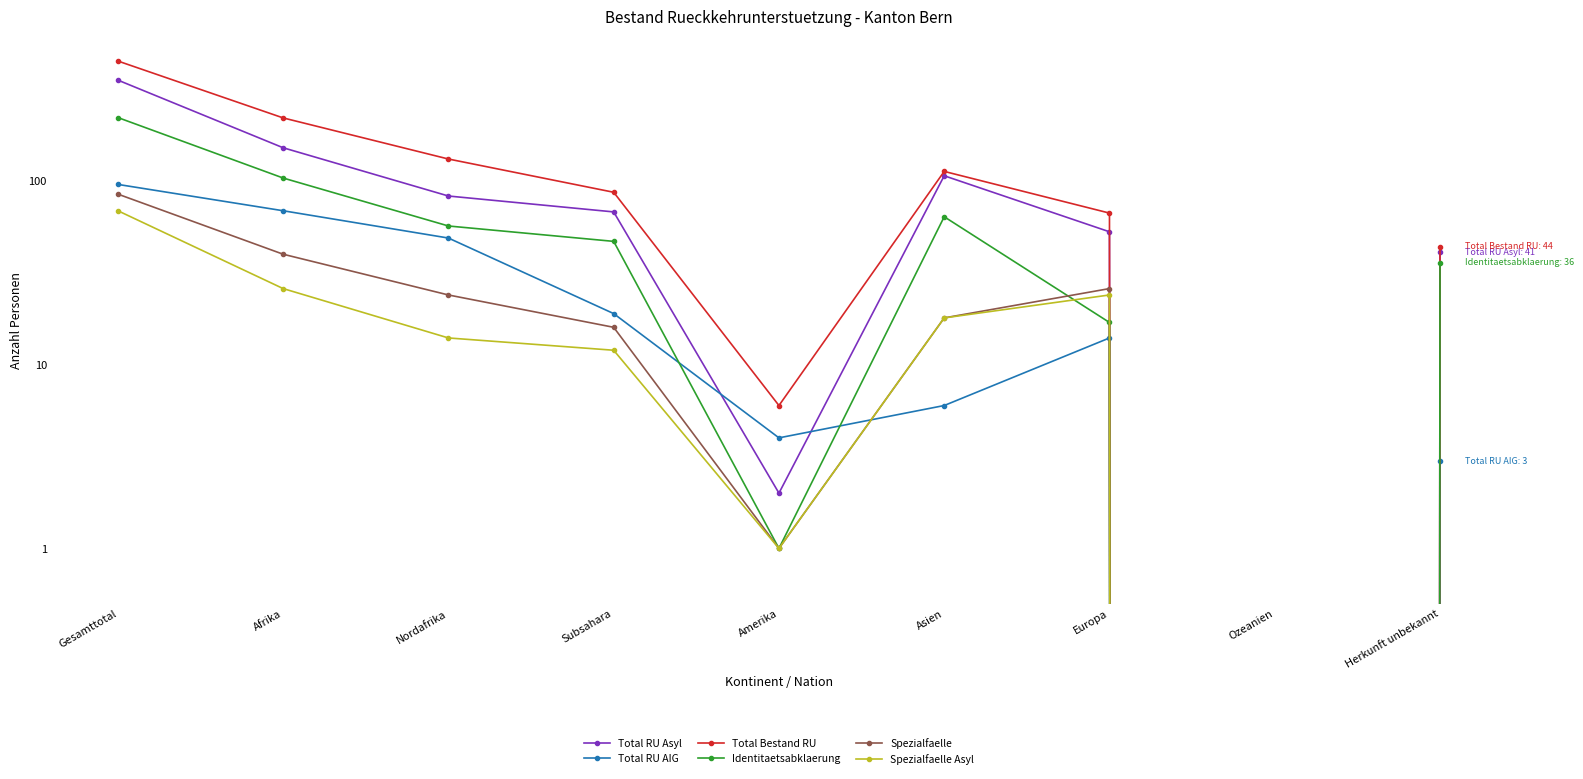

Between Ozeanien and Nordafrika, which is larger?

Nordafrika